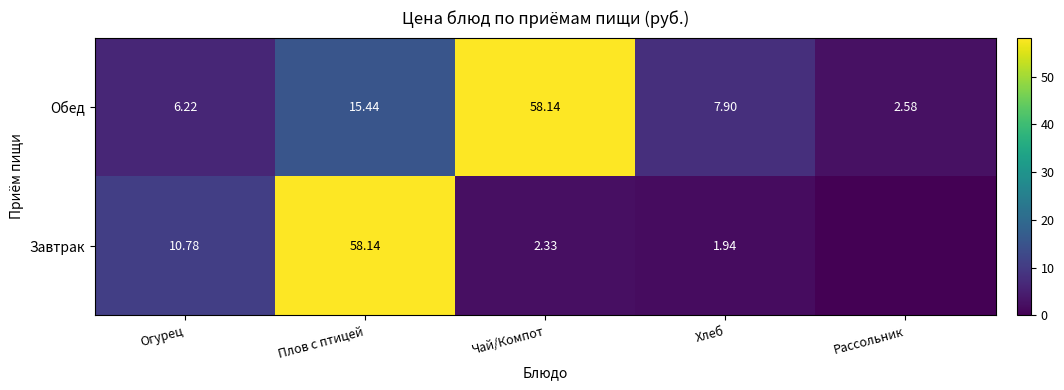

List the labels in order of Обед value, smallest first.

Рассольник, Огурец, Хлеб, Плов с птицей, Чай/Компот